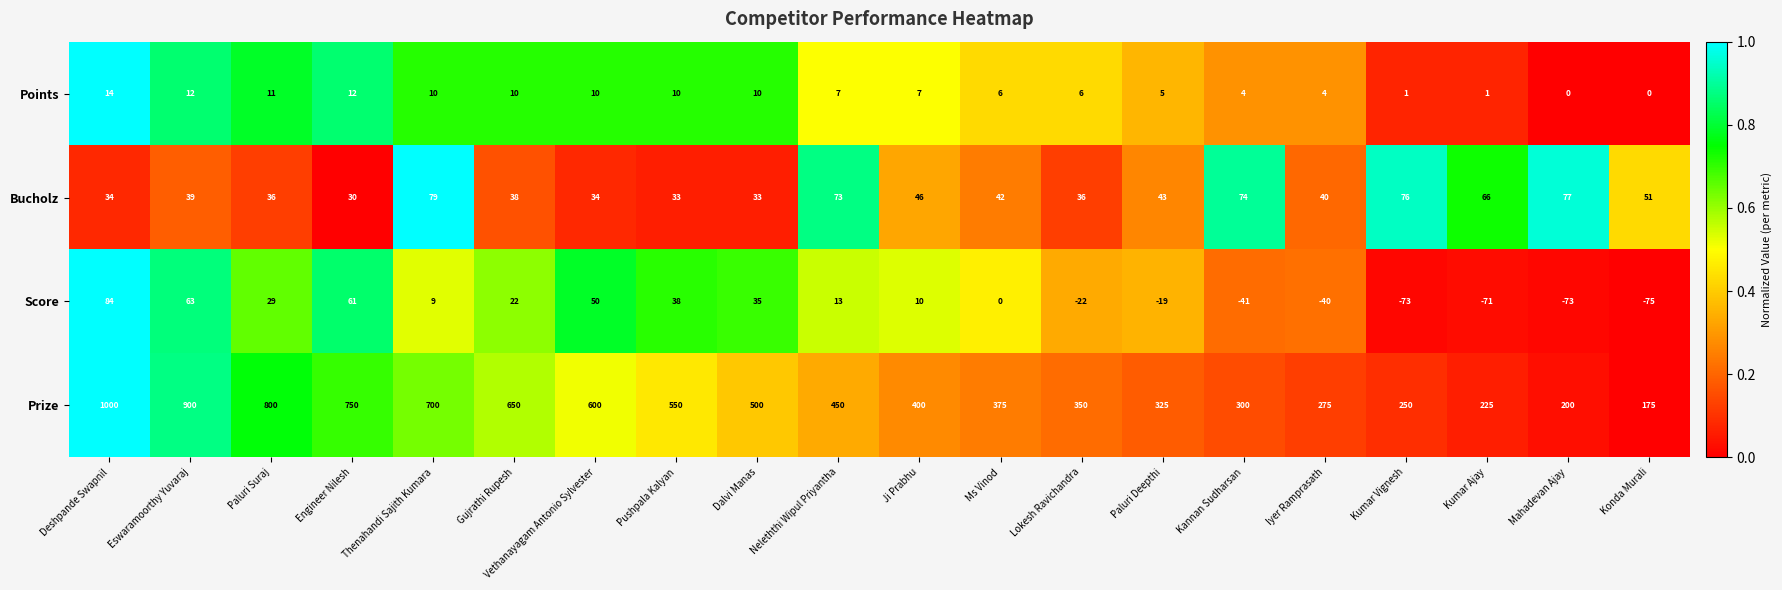

What is the difference between the highest and lowest values at Ms Vinod?

375